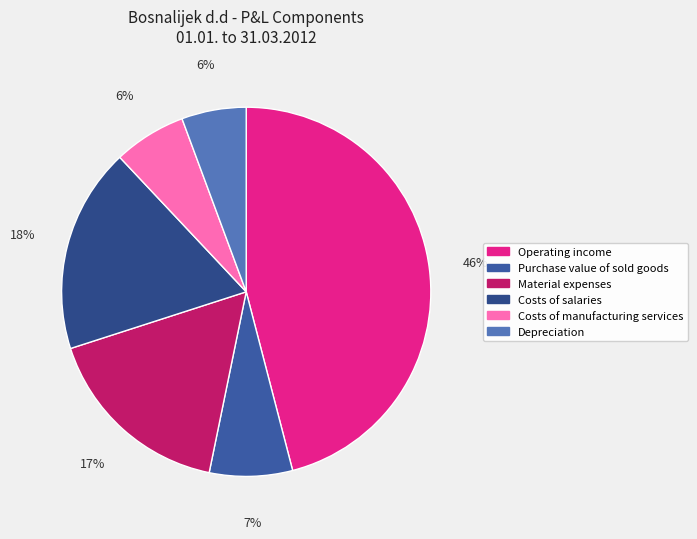

What is the largest slice in the pie chart?

Operating income